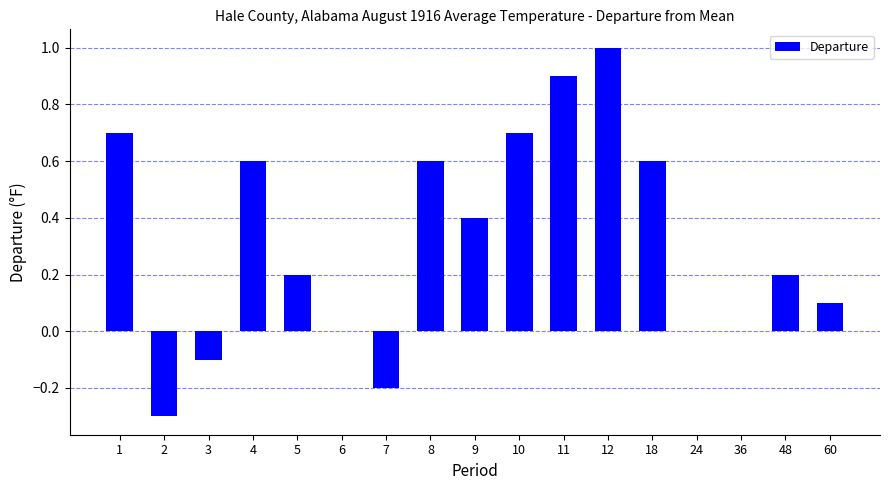

Reading left to right, what are all the values shown in this chart?

1=0.7	2=-0.3	3=-0.1	4=0.6	5=0.2	6=0.0	7=-0.2	8=0.6	9=0.4	10=0.7	11=0.9	12=1.0	18=0.6	24=0.0	36=0.0	48=0.2	60=0.1